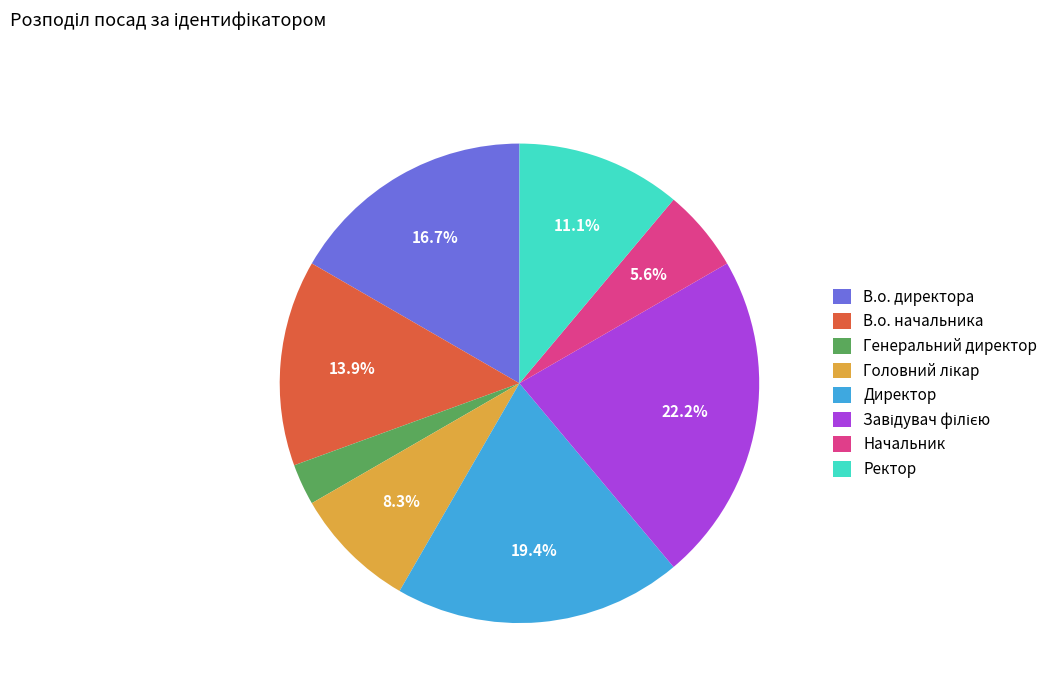

Is the sum of Генеральний директор and Директор greater than half?

No